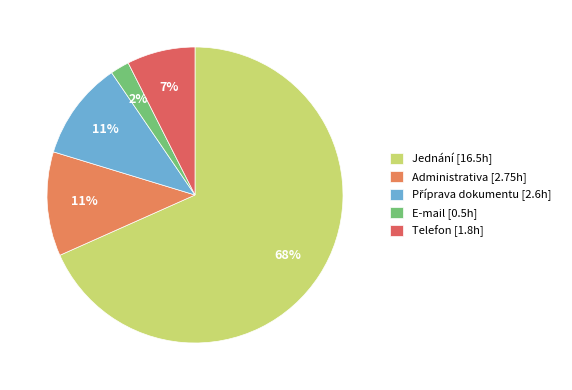

Does Jednání account for over 50% of the chart?

Yes